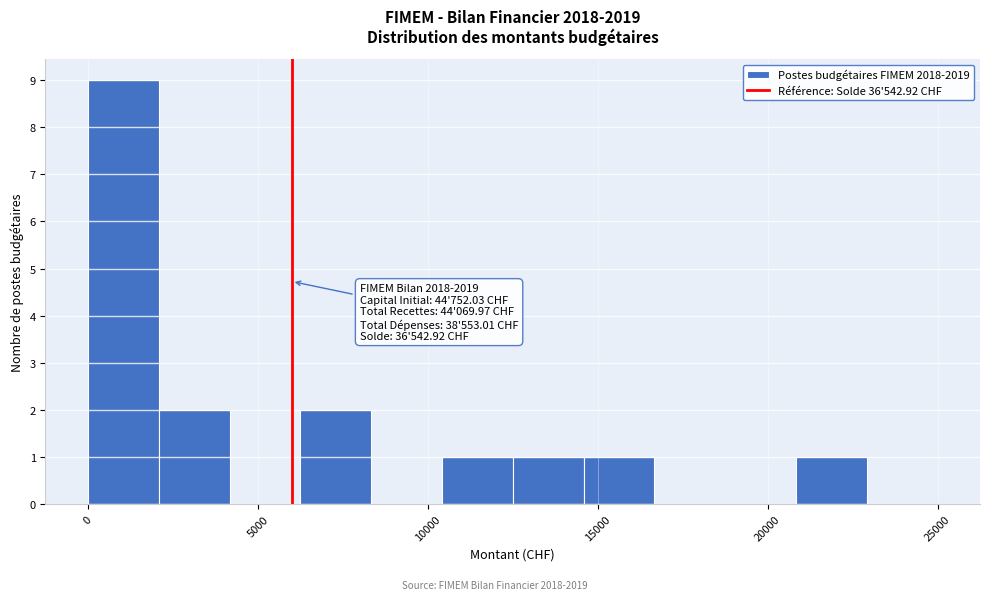

Which range on the x-axis has the tallest bar?

0 to 2000